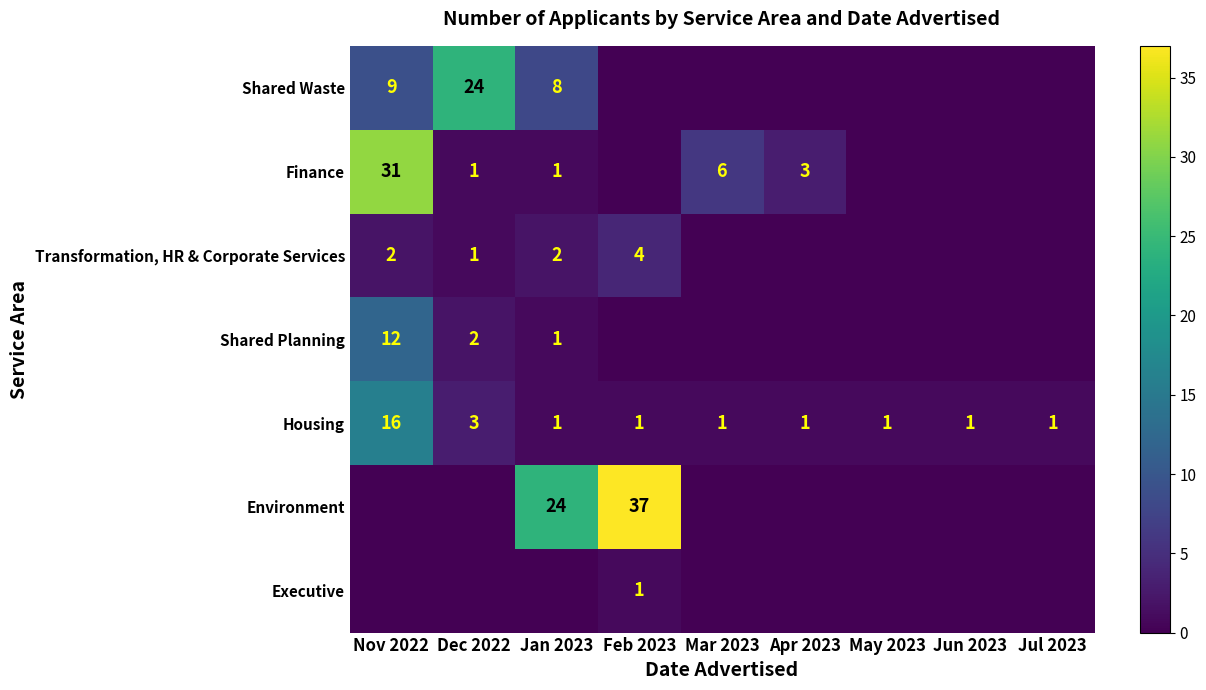

The value of Shared Waste at Nov 2022 is 14. True or false?

False